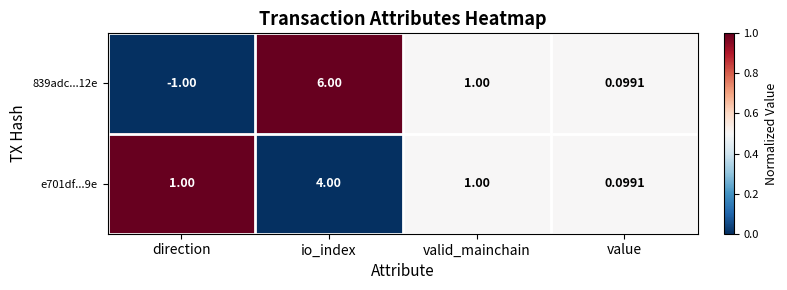

Is the value of e701df...9e at value greater than the value of 839adc...12e at io_index?

No